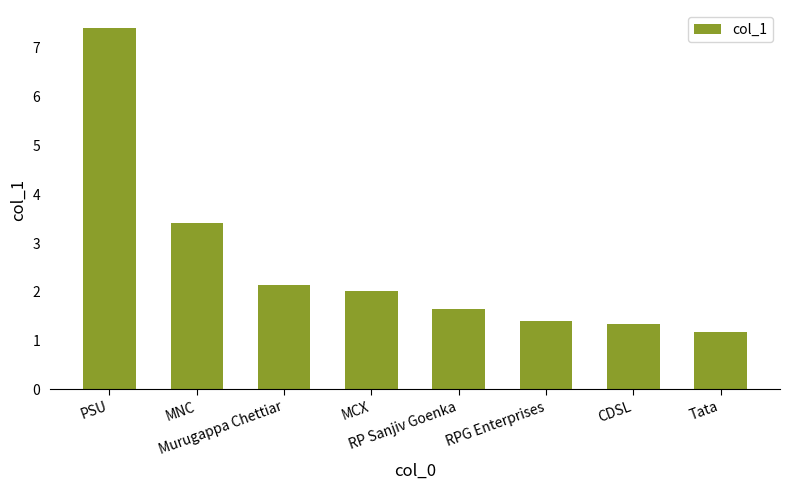

Is it true that the value at PSU is 2.9?

False